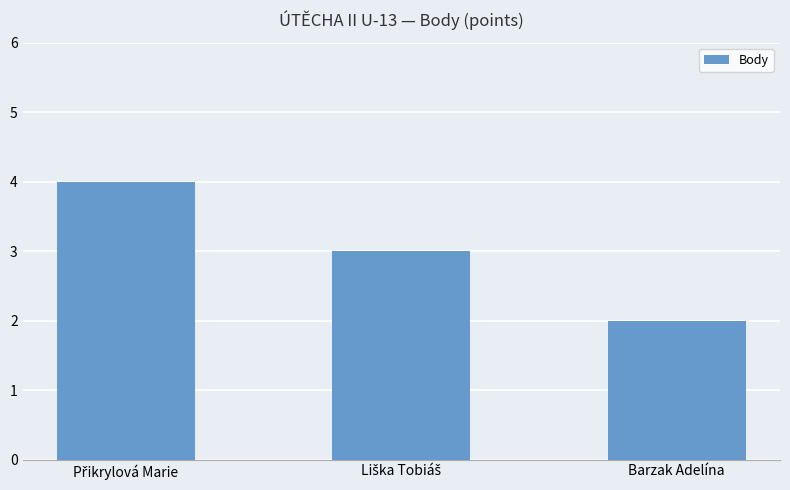

How many values are between 2 and 4?

3